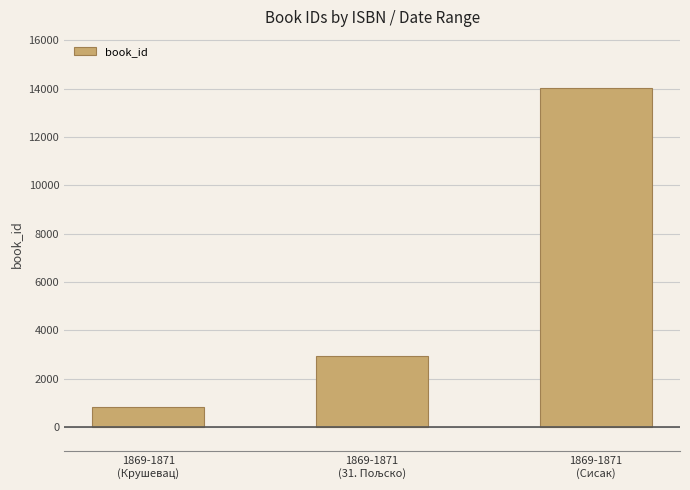

What is the maximum value shown in the chart?

14034